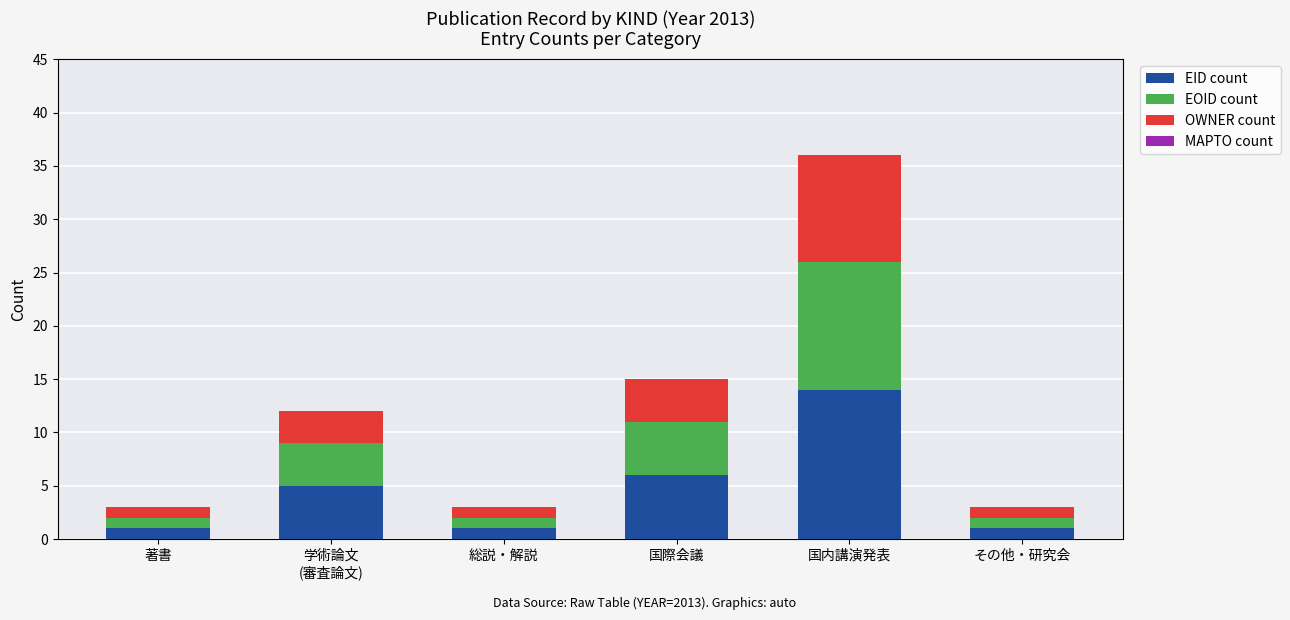

Which category has the highest value in the EID count series?

国内講演発表